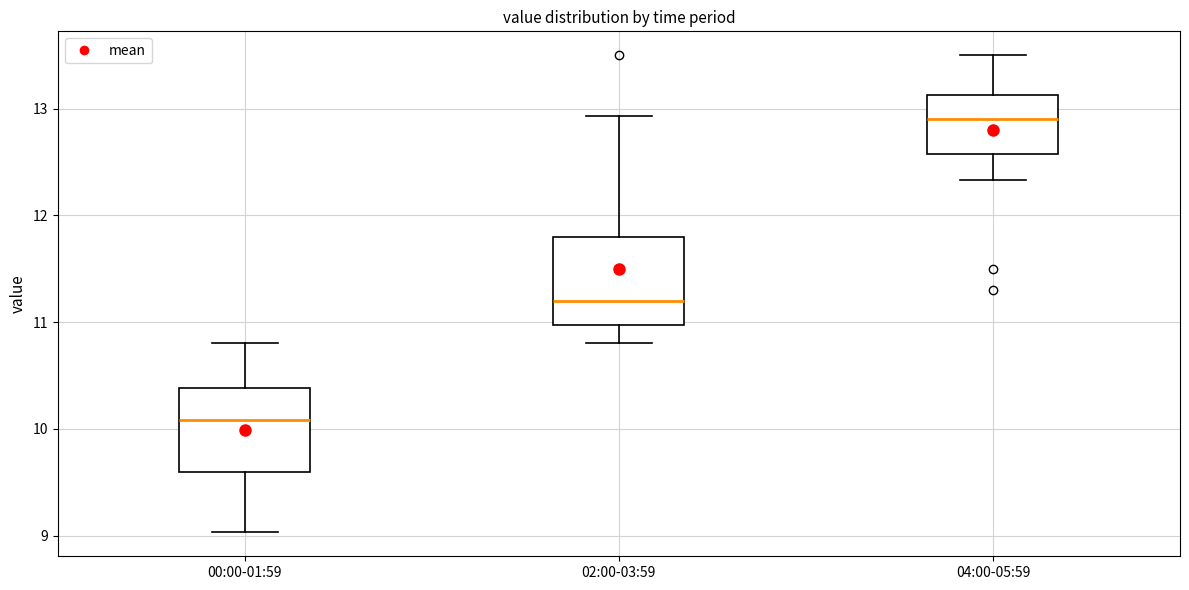

Which box's median line is the lowest?

00:00-01:59